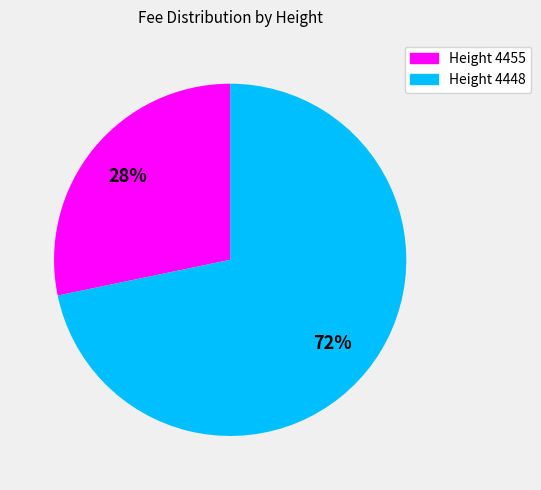

Which category has the biggest portion of the pie?

Height 4448